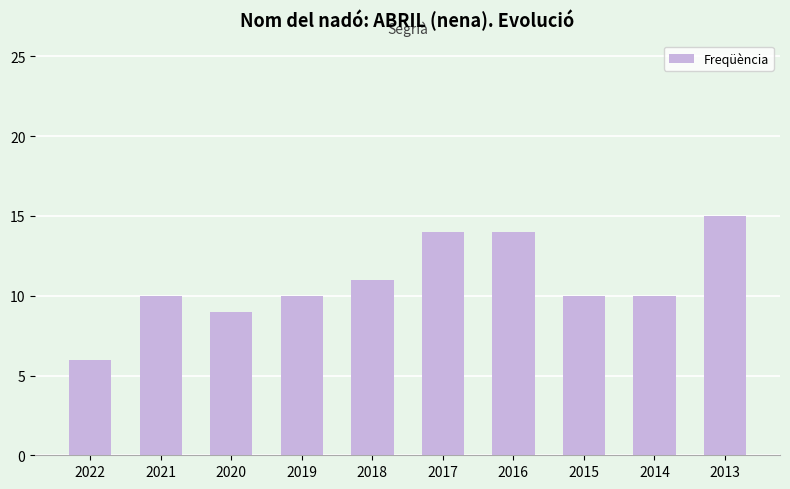

What is the change in value from 2017 to 2013?

+1